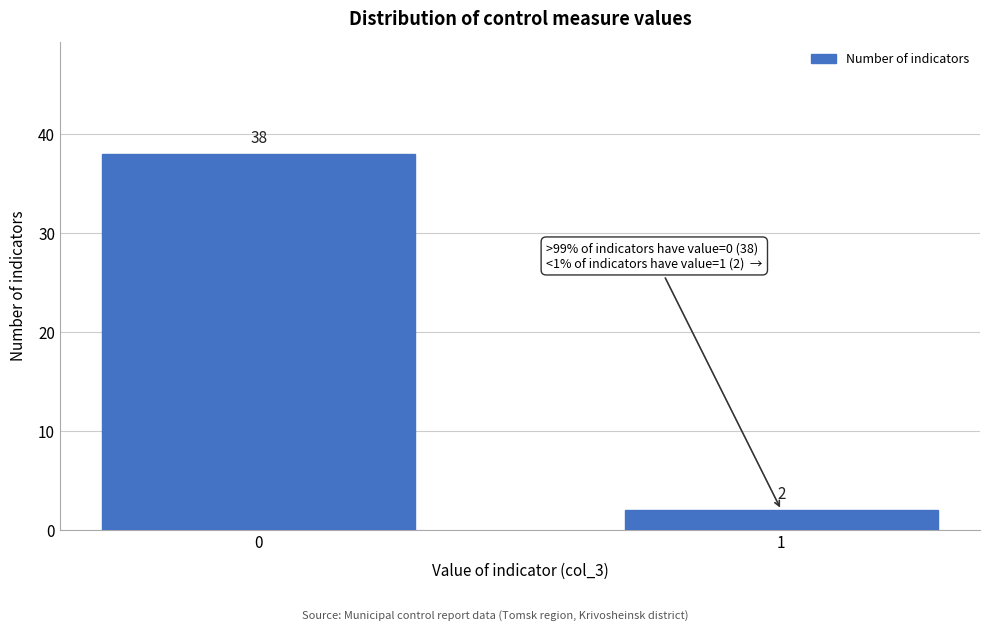

Reading left to right, transcribe all the data shown in this chart.

38	2